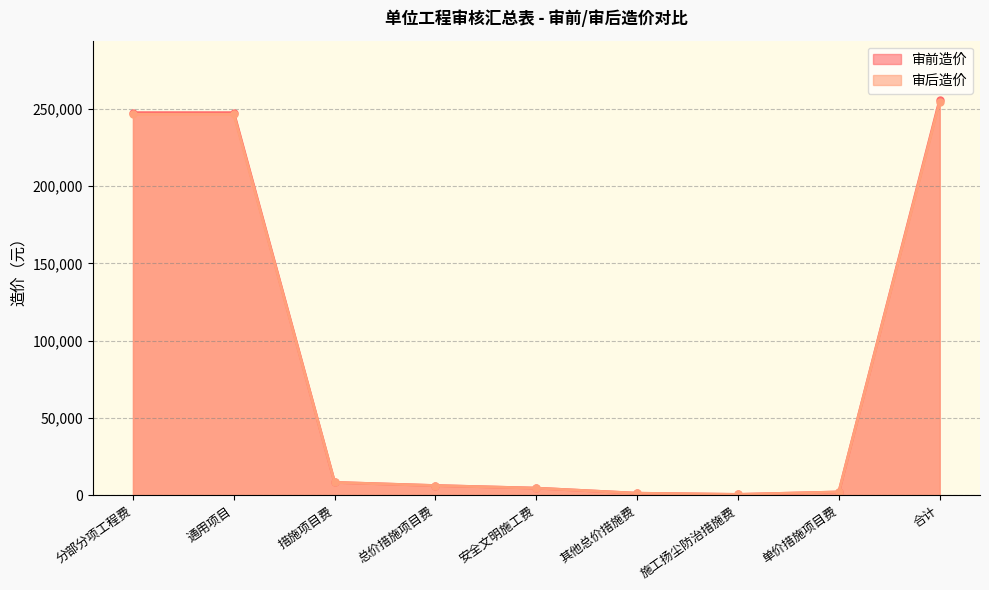

At 施工扬尘防治措施费, list the series in order from smallest to largest.

审后造价, 审前造价